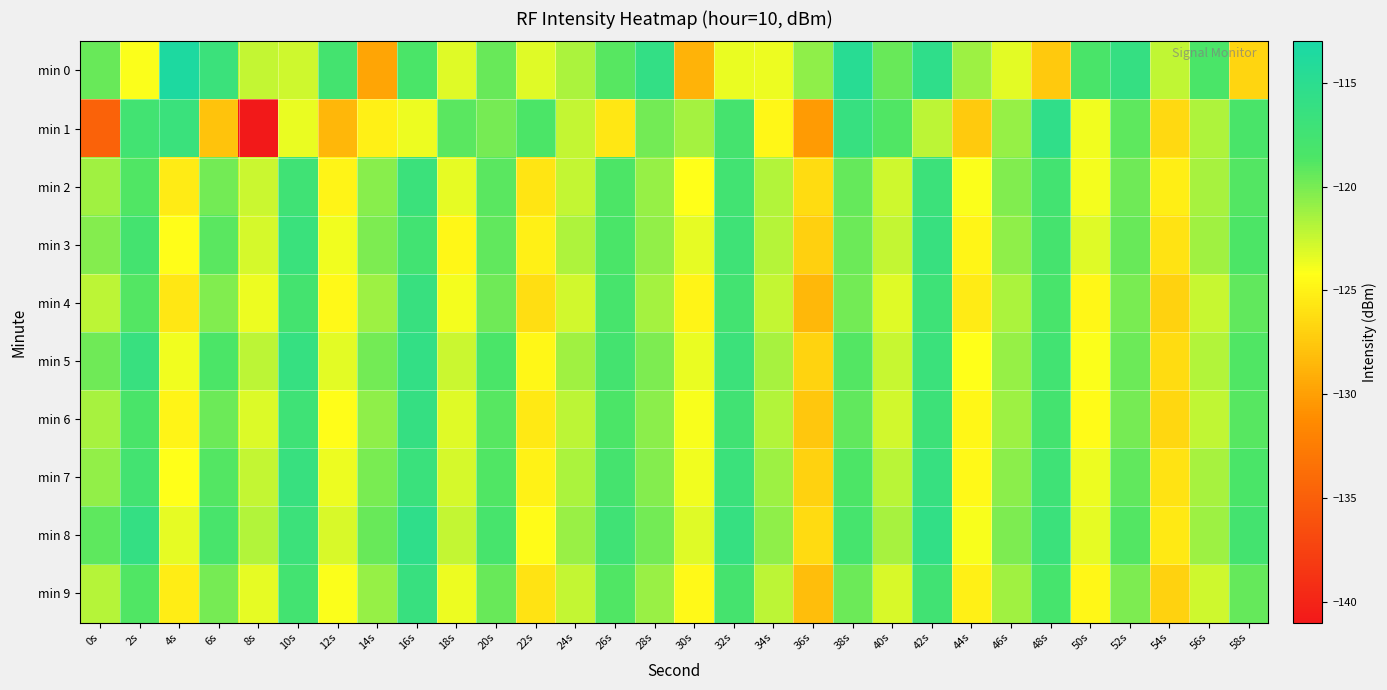

Which has a higher value, 40s or 54s?

40s